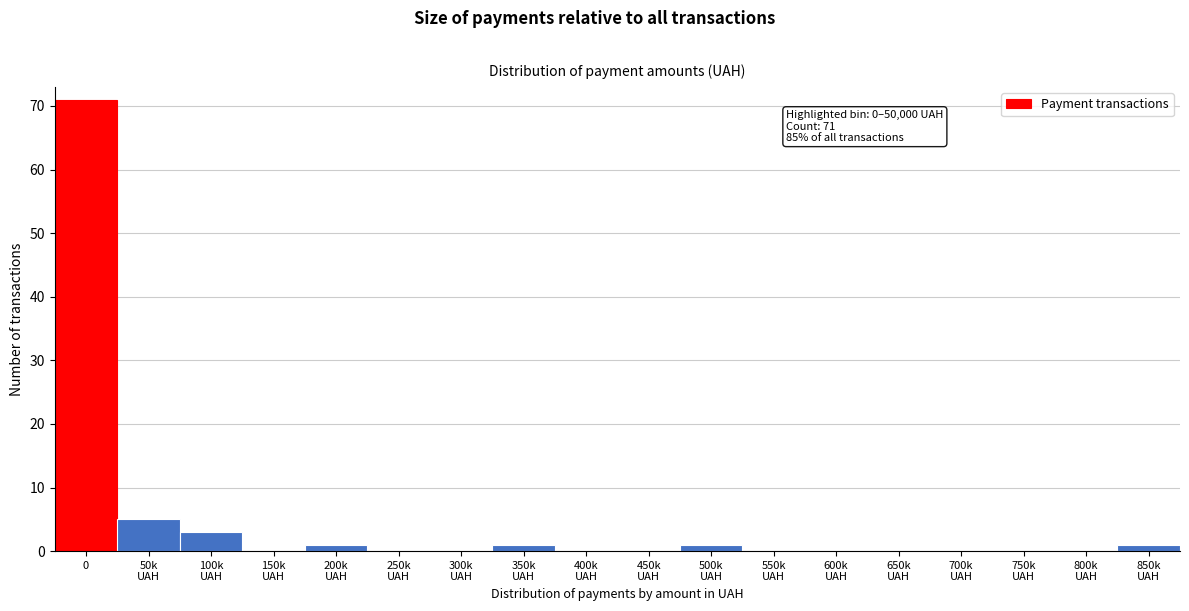

What is the sum of all values?

83